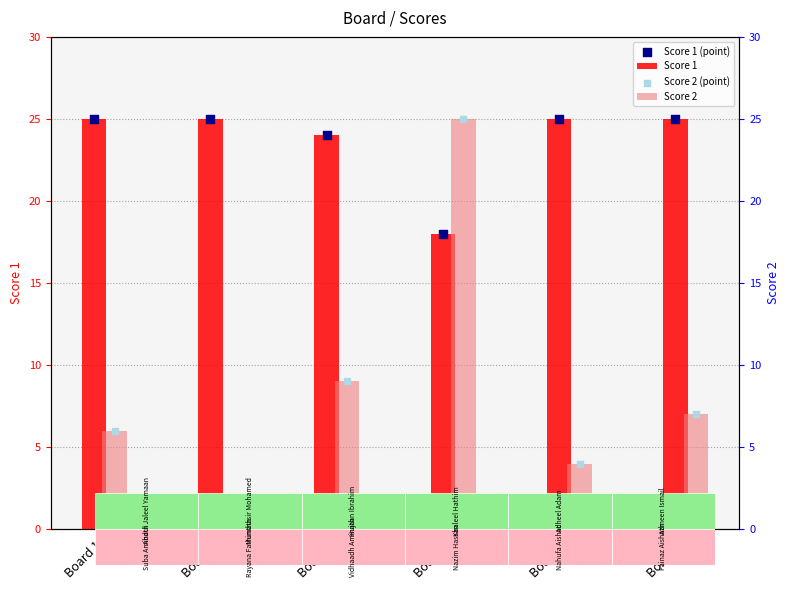

Which series reaches the maximum Y coordinate?

Score 1